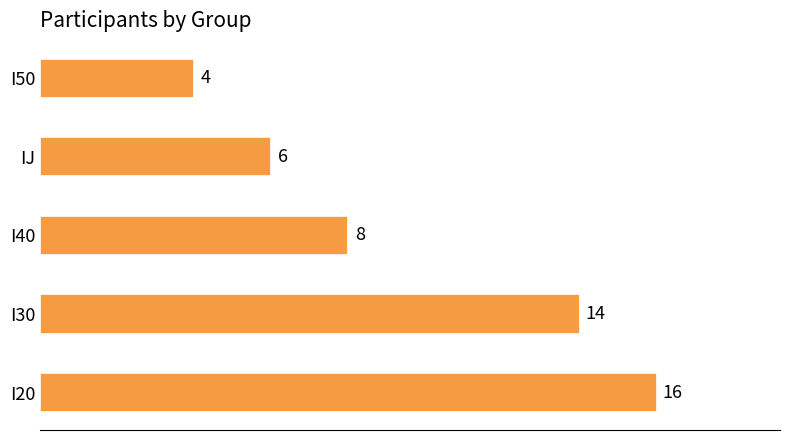

What is the difference between the second highest and second lowest values?

8